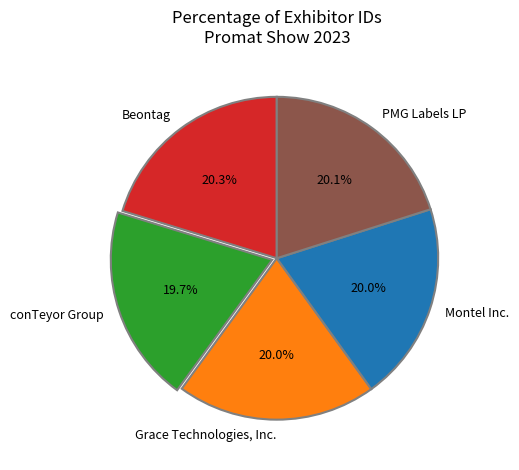

Approximately how many times larger is the value at conTeyor Group compared to Beontag?

1.0